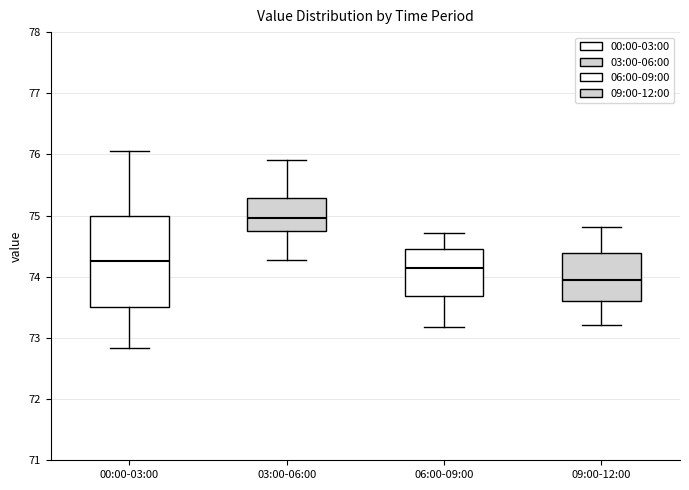

Comparing the boxes themselves (not the whiskers), which one is the tallest?

00:00-03:00